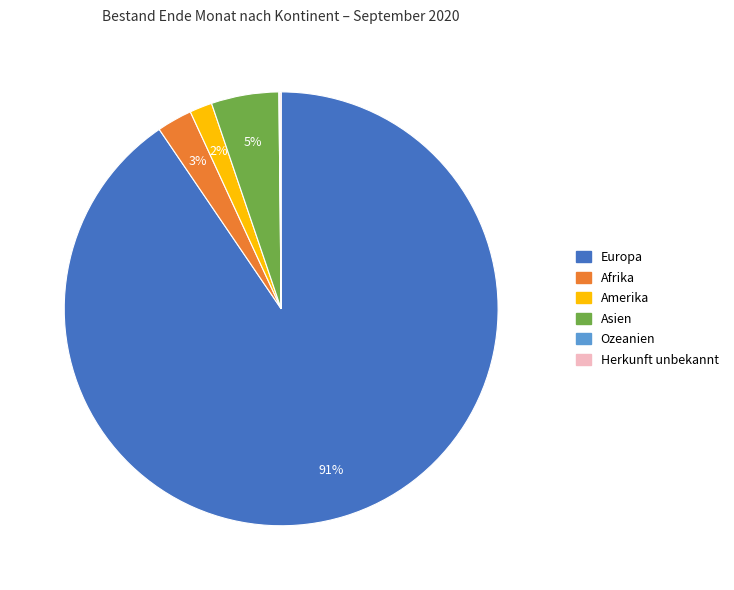

True or false: Asien accounts for 5% of the total.

True